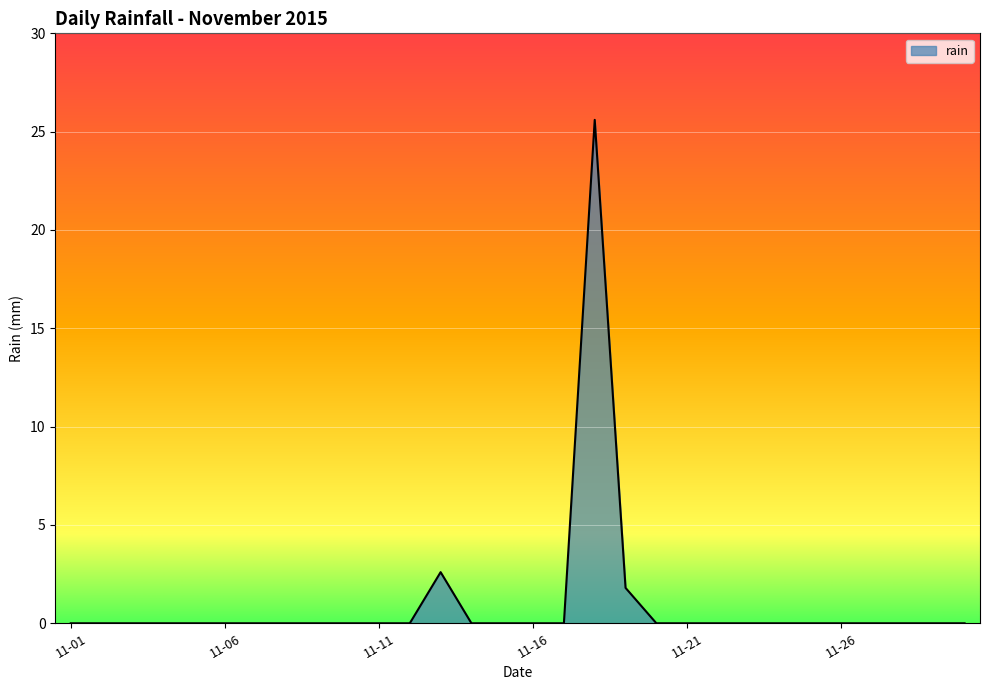

What is the greatest value displayed?

25.6